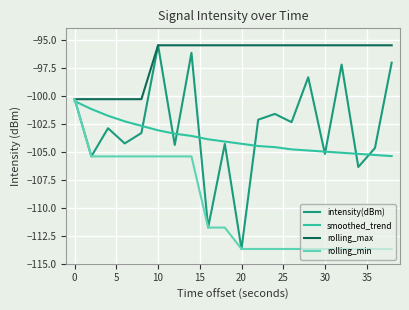

Which series has the largest total across all categories?

rolling_max